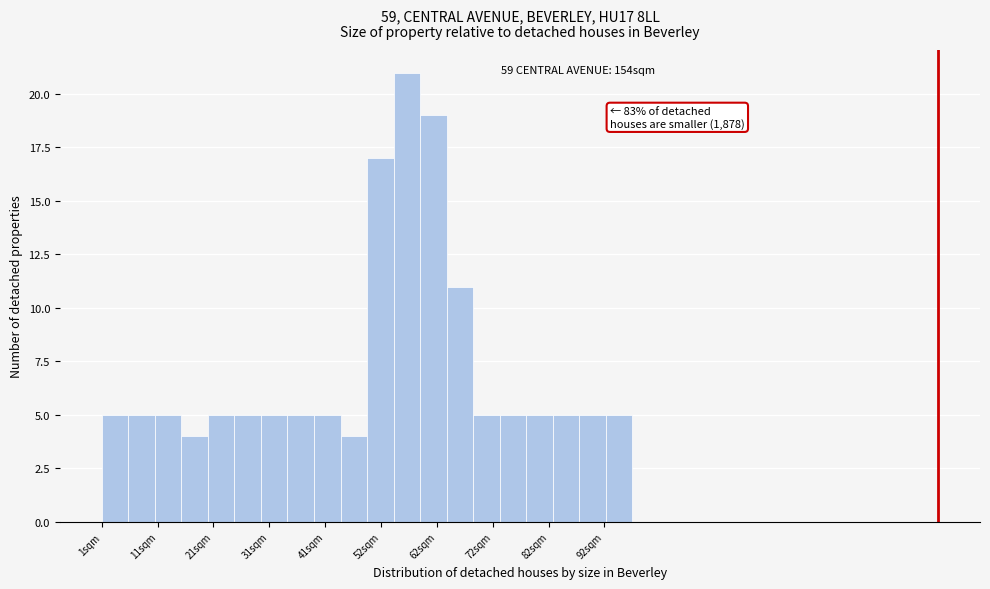

Read against the x-axis, roughly where is the centre of the tallest bar?

56